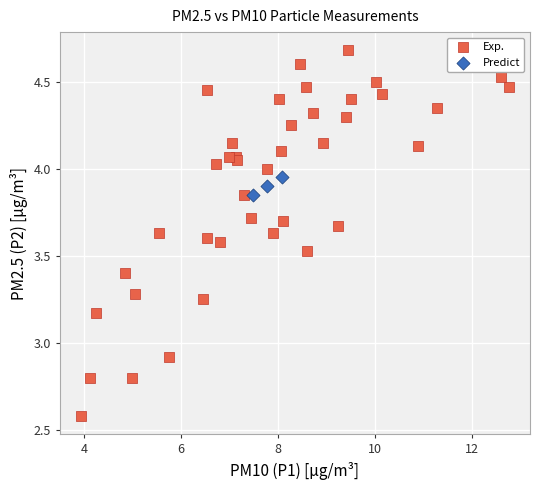

Which series has the largest Y range (max minus min)?

Exp.